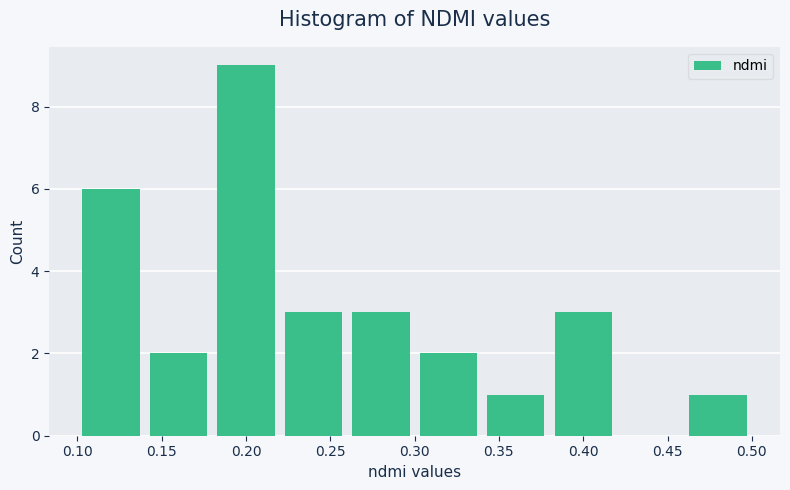

Reading left to right, list every bar in this chart as the range it spans on the x-axis followed by its height. The values are not printed on the chart, so give them approximately, as read against the axis.

0.10 to 0.14: 6
0.14 to 0.18: 2
0.18 to 0.22: 9
0.22 to 0.26: 3
0.26 to 0.30: 3
0.30 to 0.34: 2
0.34 to 0.38: 1
0.38 to 0.42: 3
0.42 to 0.46: 0
0.46 to 0.50: 1